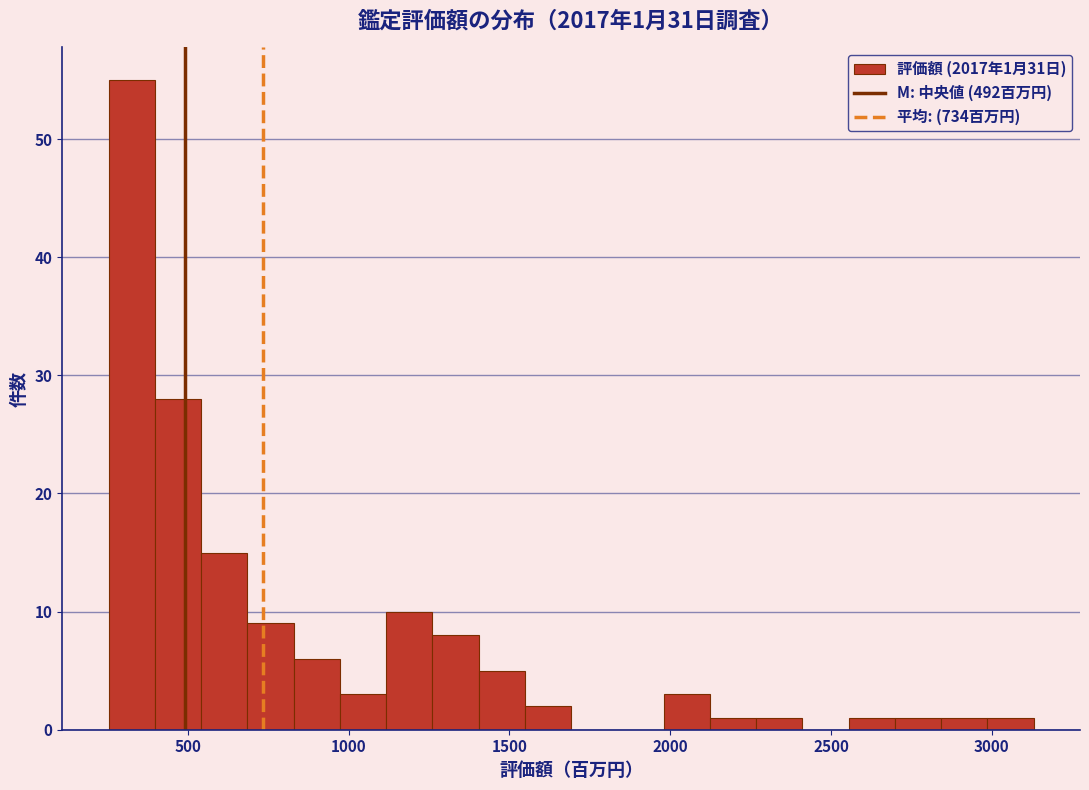

Around what value on the x-axis is the tallest bar? Give the approximate position of its centre, as read against the axis.

350